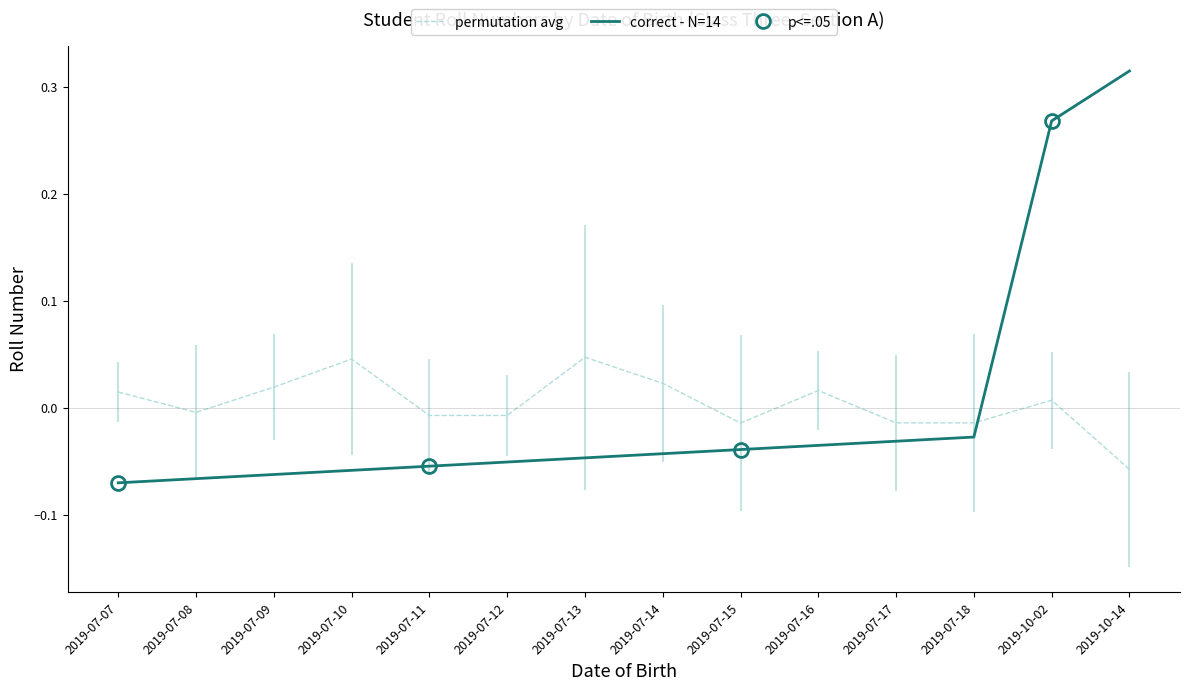

Which series has the largest total across all categories?

permutation avg